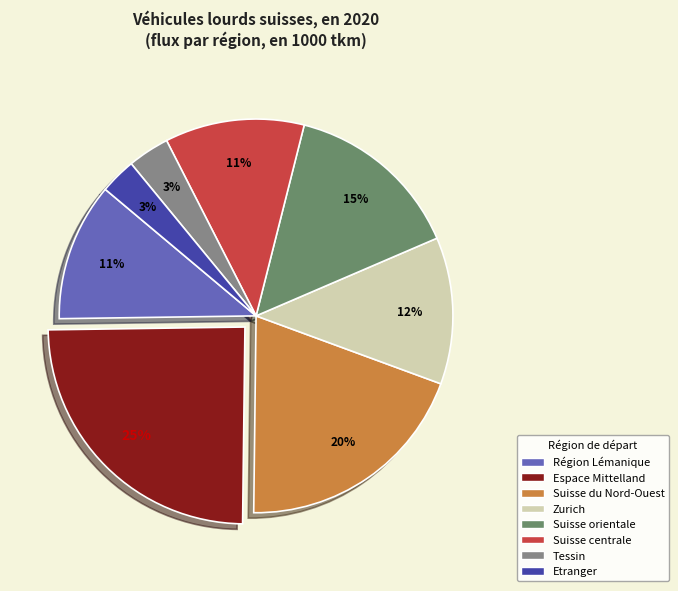

What is the largest slice in the pie chart?

Espace Mittelland